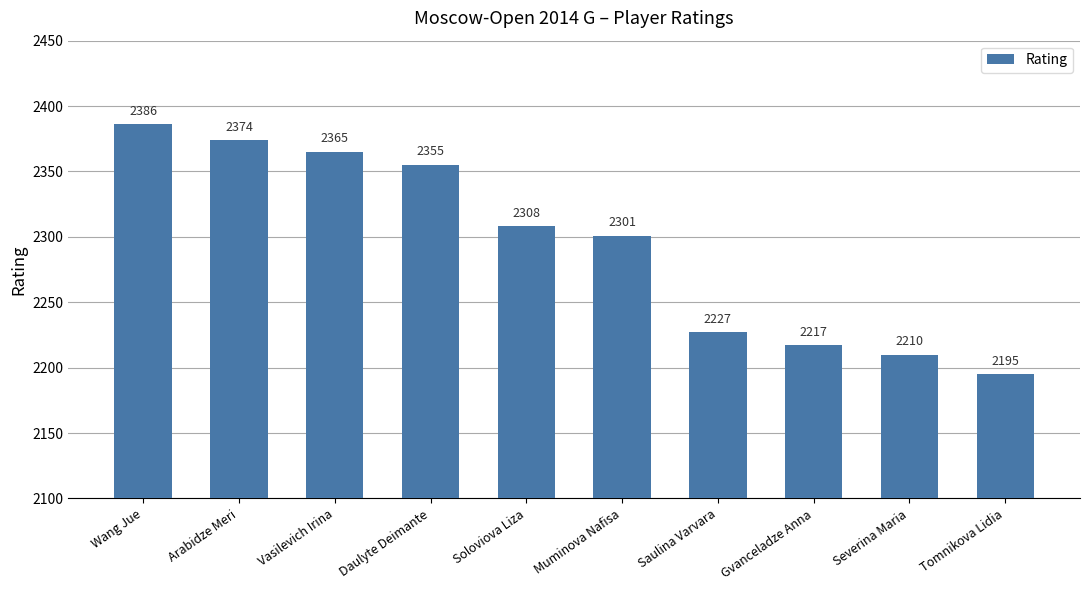

What is the minimum value shown in the chart?

2195